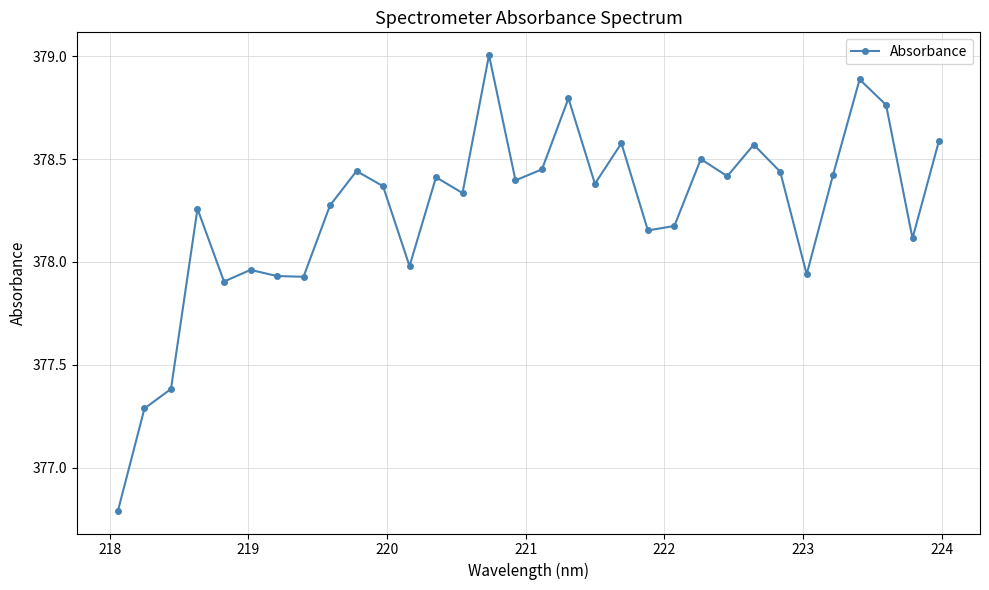

What is the minimum value shown in the chart?

376.8